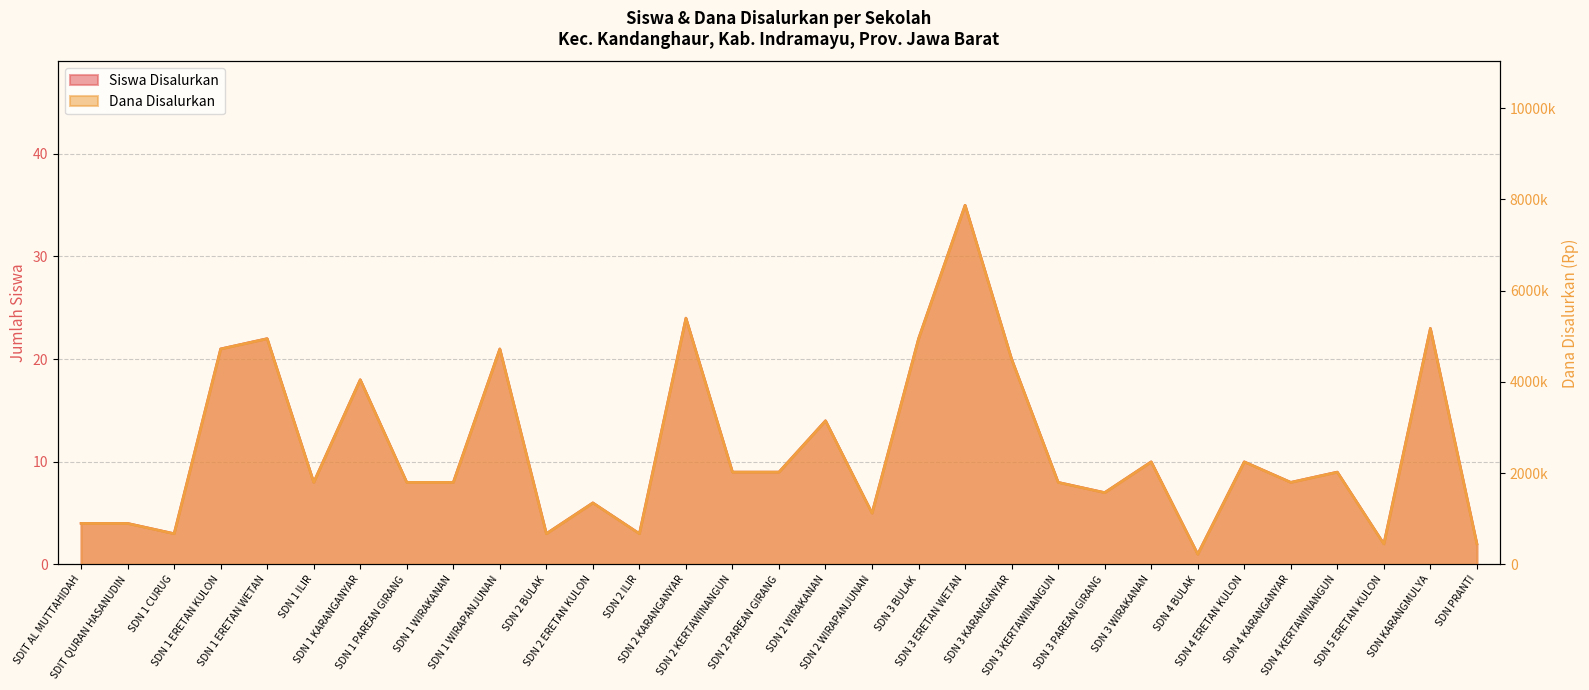

True or false: Siswa Disalurkan has a value of 5 at SDN 2 WIRAPANJUNAN.

True